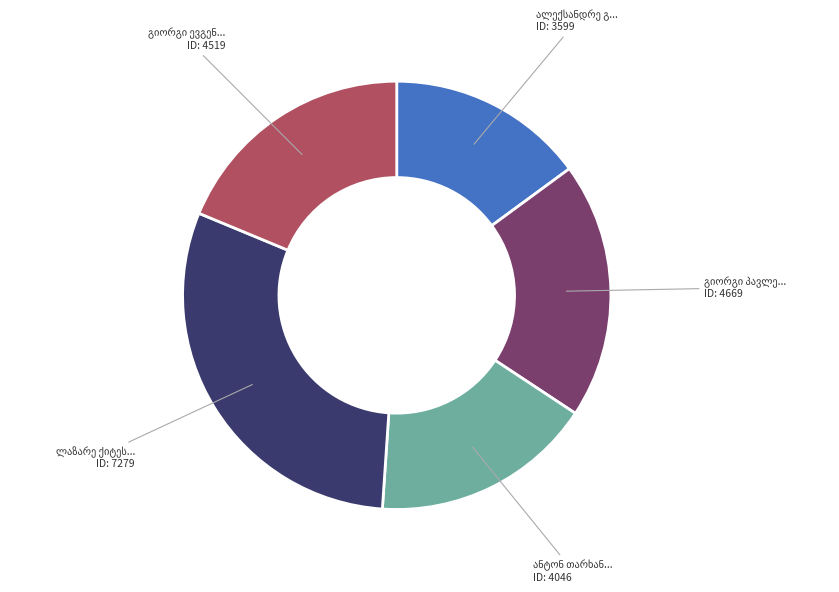

Is there any slice that represents more than half of the pie?

No